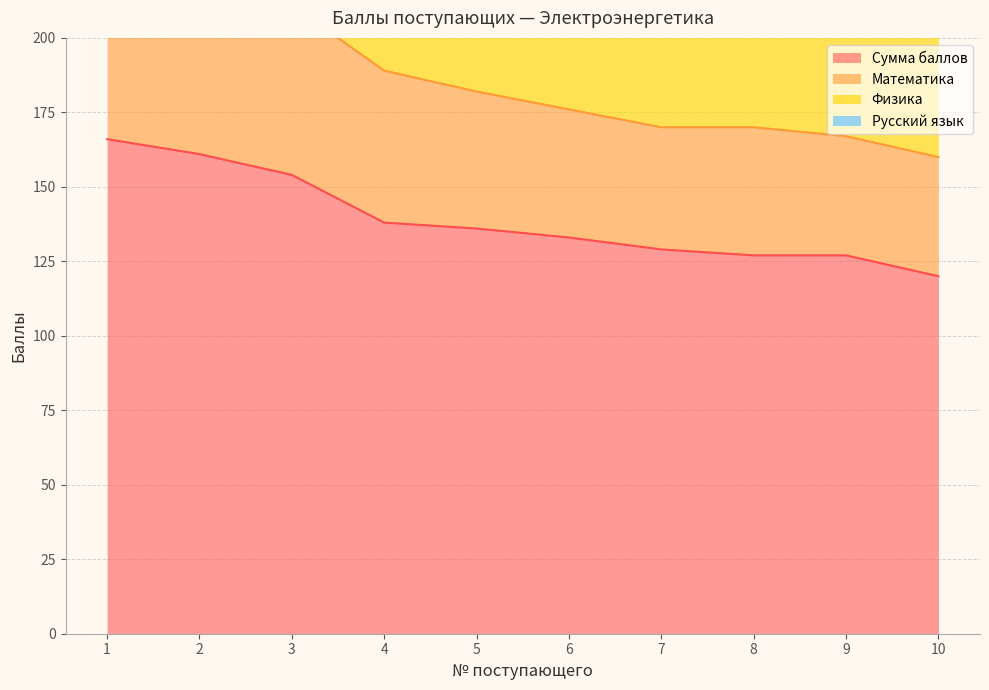

What are all the series names shown in the legend?

Сумма баллов, Математика, Физика, Русский язык